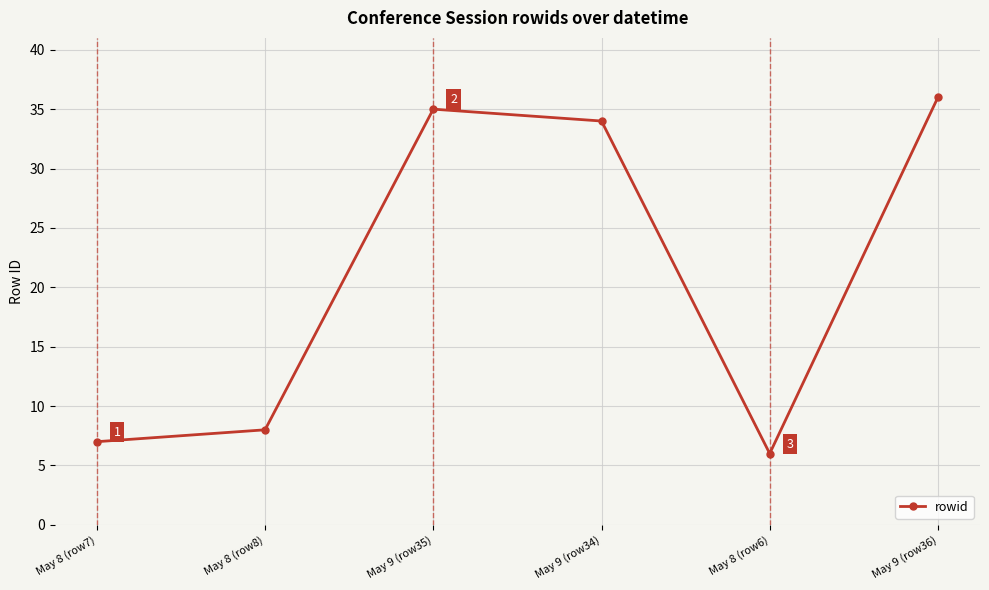

What position from the left is May 8 (row6)?

5